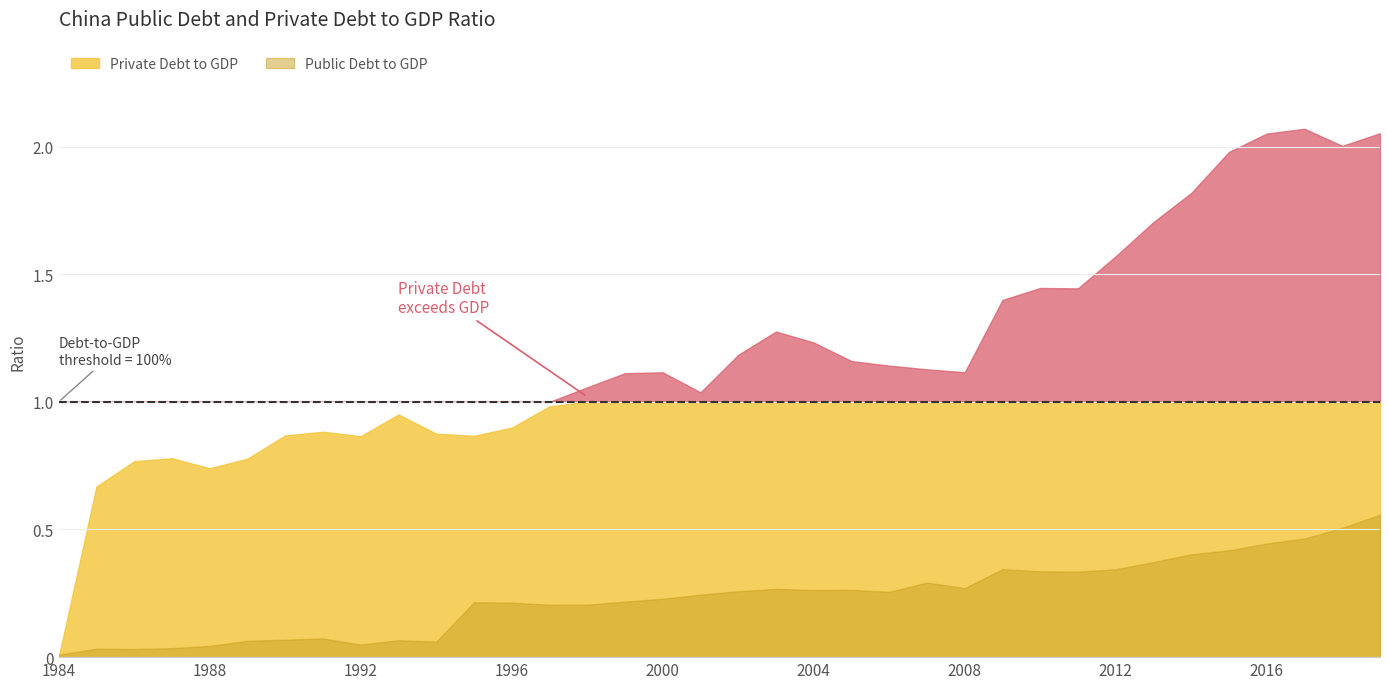

Between 1996 and 2000, which series saw the biggest shift?

Private Debt to GDP